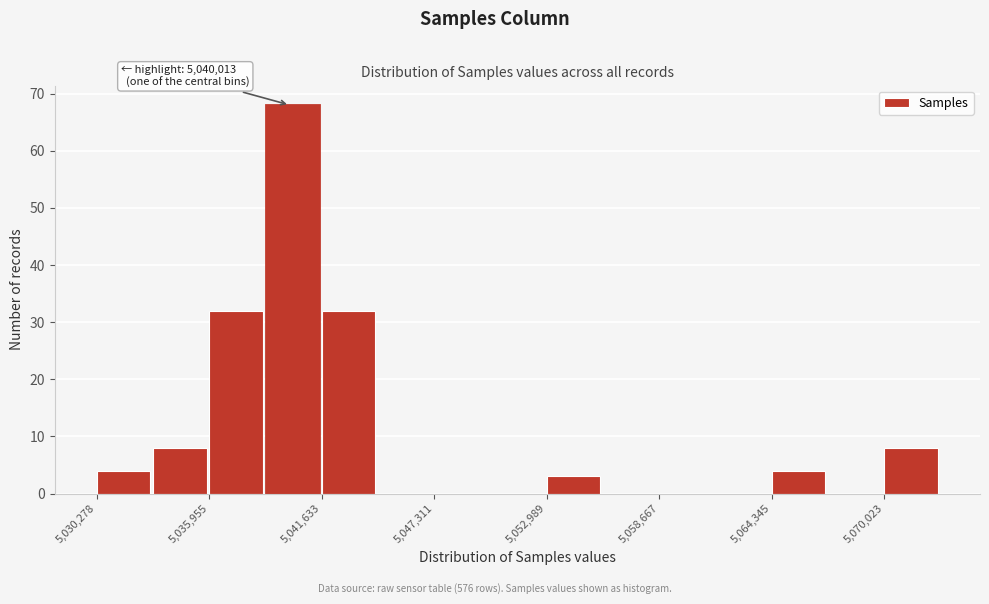

Around what value on the x-axis is the tallest bar? Give the approximate position of its centre, as read against the axis.

5040000